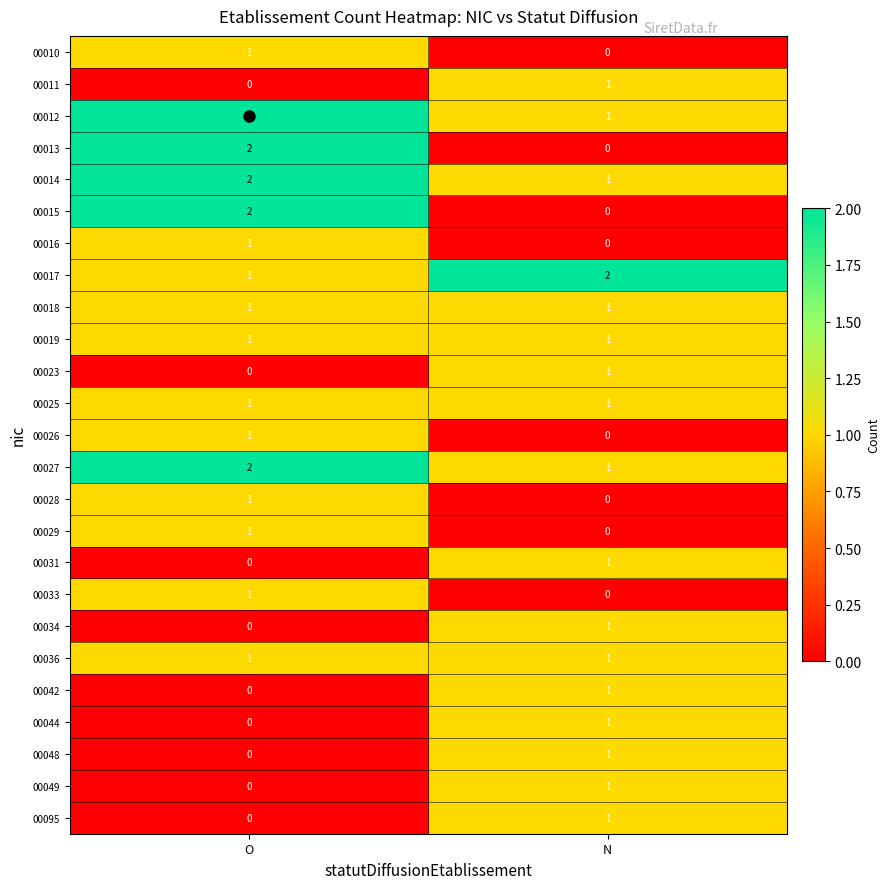

List the labels in order of 00013 value, smallest first.

N, O